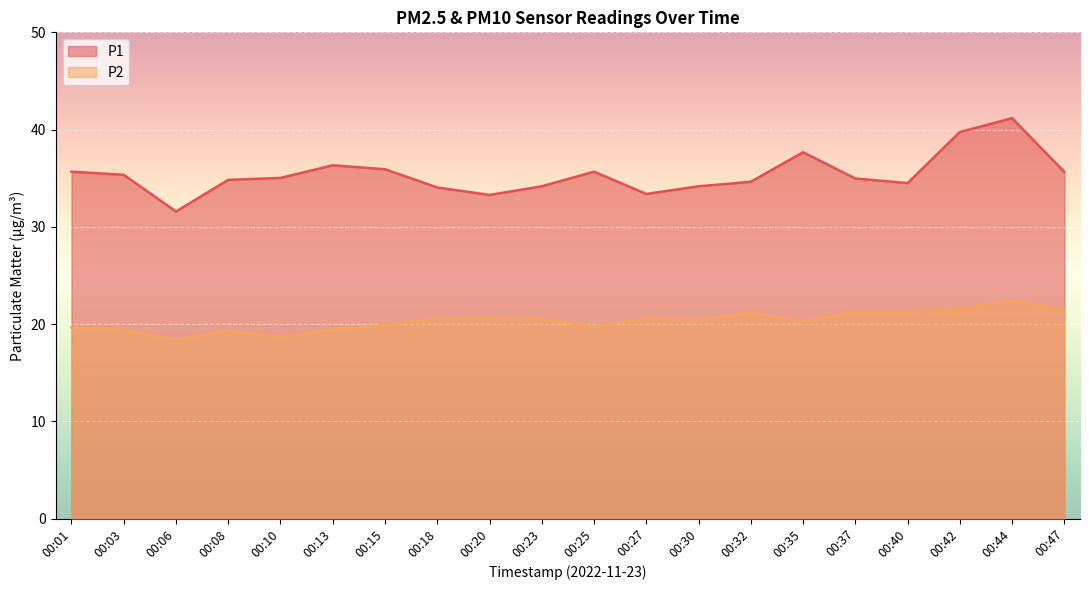

Which category has the highest value in the P1 series?

00:44